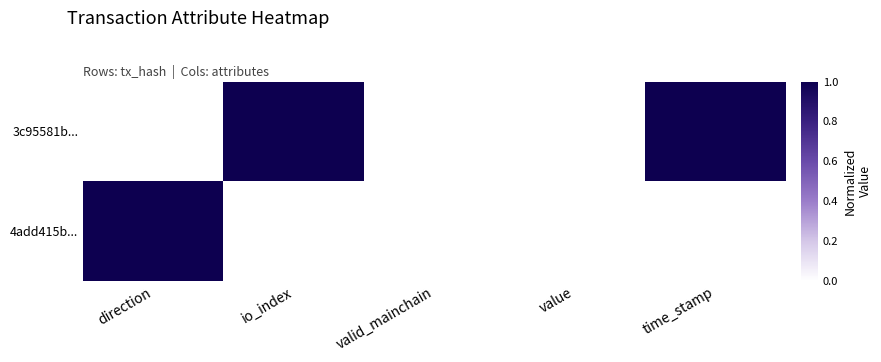

Reading left to right, extract all data points from this chart.

3c95581b...: direction=0	io_index=1	valid_mainchain=0	value=0	time_stamp=1
4add415b...: direction=1	io_index=0	valid_mainchain=0	value=0	time_stamp=0